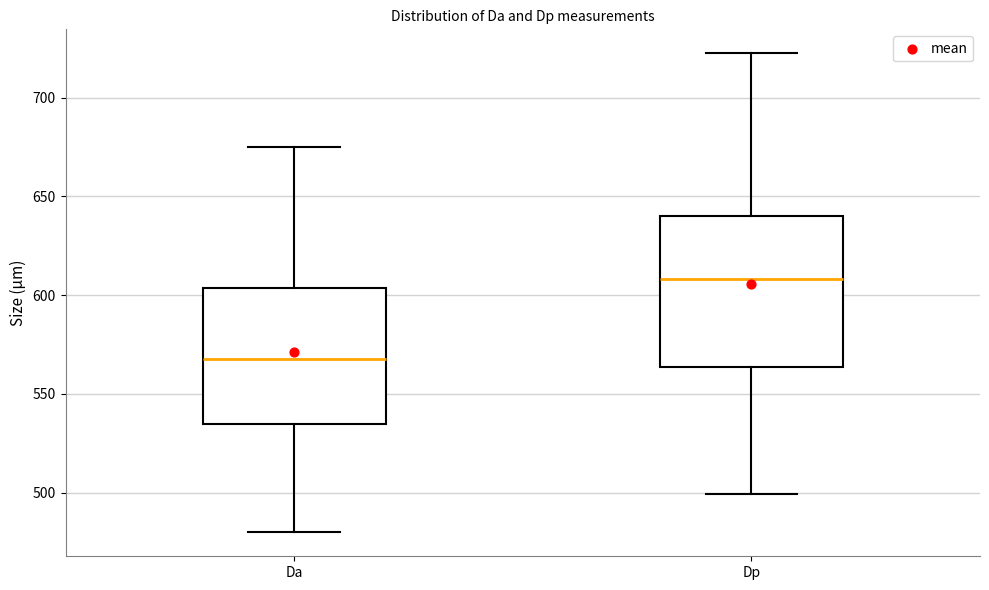

Where does the lower whisker of the box for Dp end on the y-axis? The values are not printed on the chart, so give them approximately, as read against the axis.

500